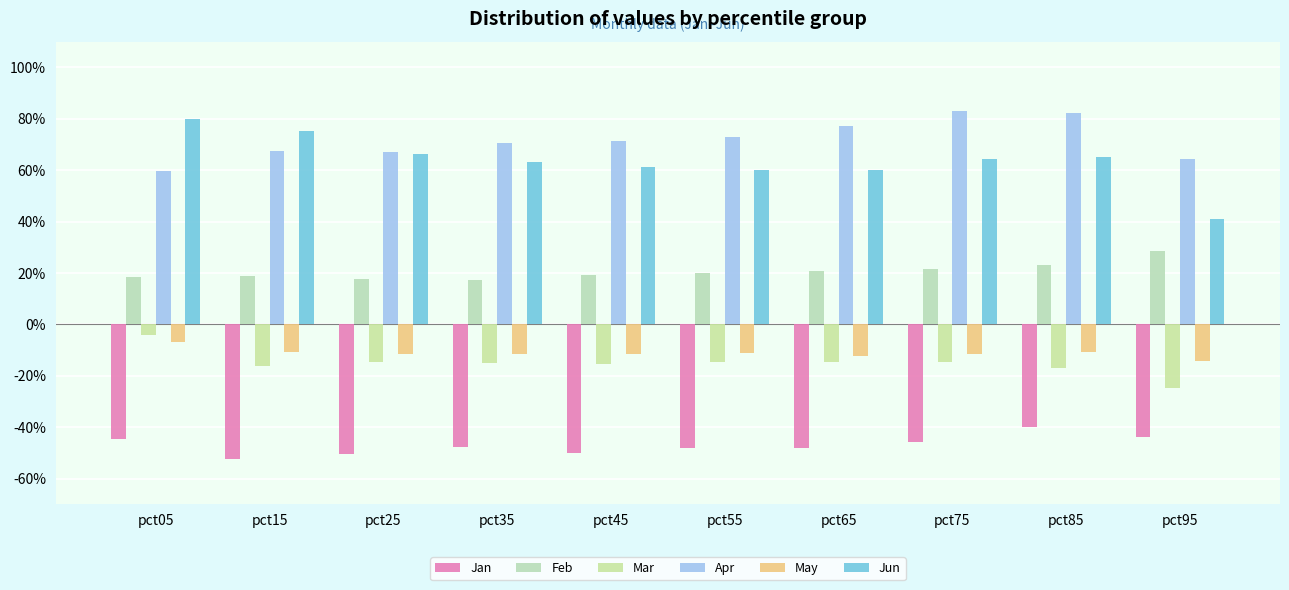

Is it true that May equals -0.1 at pct05?

True